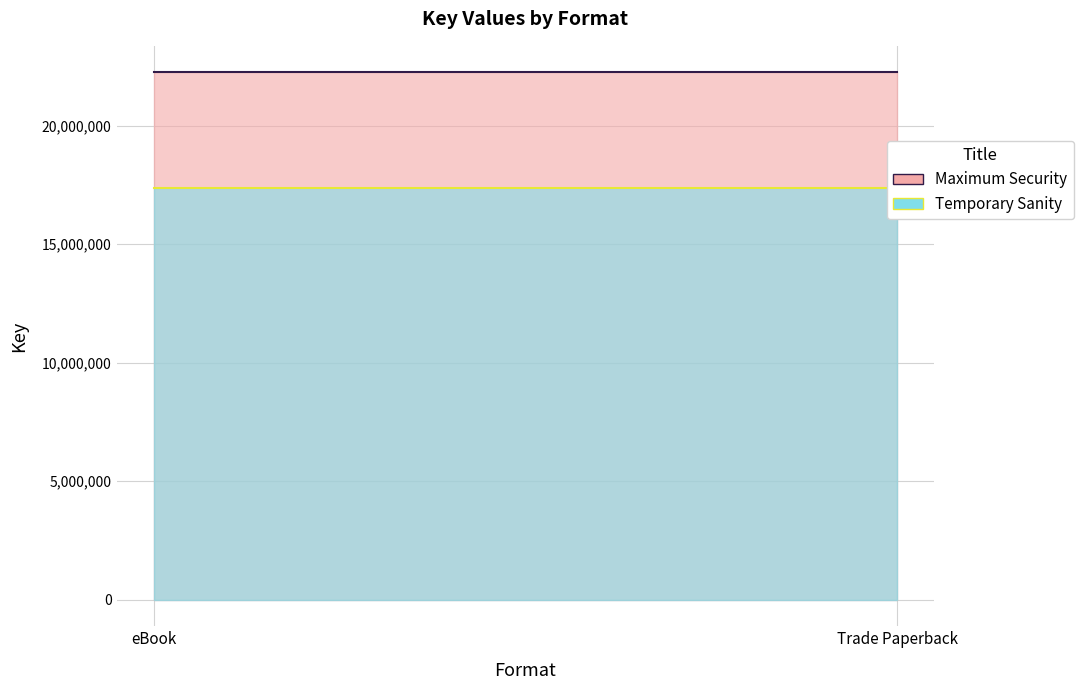

At Trade Paperback, list the series in order from smallest to largest.

Temporary Sanity, Maximum Security